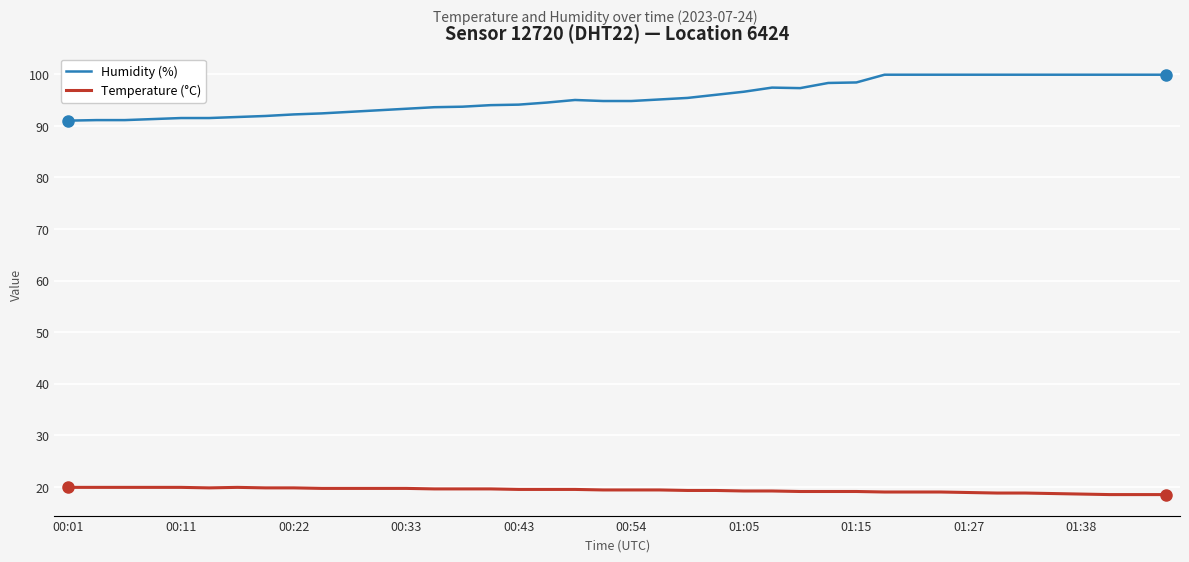

True or false: Humidity (%) and Temperature (°C) cross at least once.

False